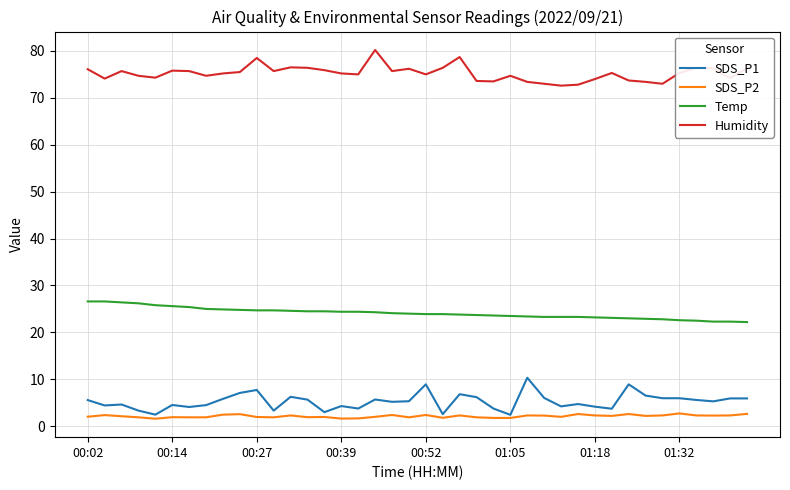

What is the highest value of the SDS_P2 series?

2.7